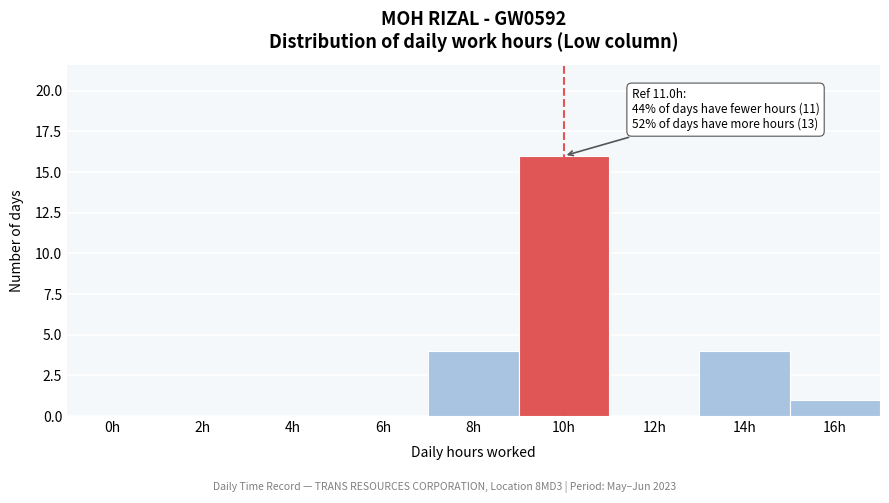

Reading left to right, extract all data points from this chart.

0h=0	2h=0	4h=0	6h=0	8h=4	10h=16	12h=0	14h=4	16h=1